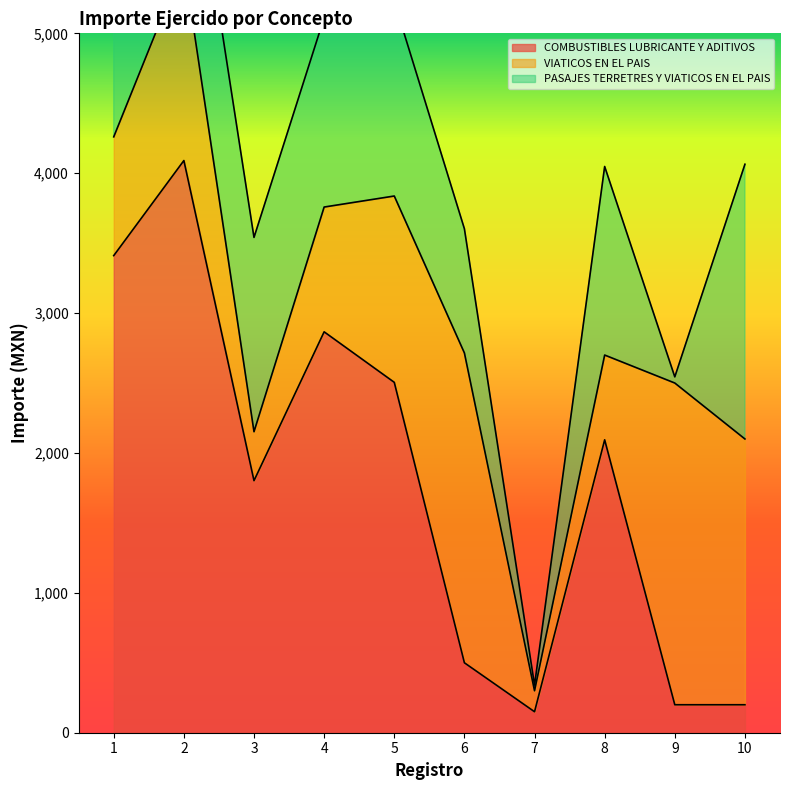

Reading left to right, extract all data points from this chart.

COMBUSTIBLES LUBRICANTE Y ADITIVOS: 1=3410.9	2=4090.5	3=1802.0	4=2866.1	5=2504.9	6=500.0	7=150.0	8=2094.0	9=200.0	10=200.0
VIATICOS EN EL PAIS: 1=849.1	2=1413.5	3=350.0	4=892.0	5=1332.0	6=2215.0	7=150.0	8=606.0	9=2300.0	10=1900.0
PASAJES TERRETRES Y VIATICOS EN EL PAIS: 1=1368.0	2=1272.0	3=1389.0	4=1354.0	5=1391.0	6=888.0	7=40.0	8=1348.0	9=44.0	10=1964.0